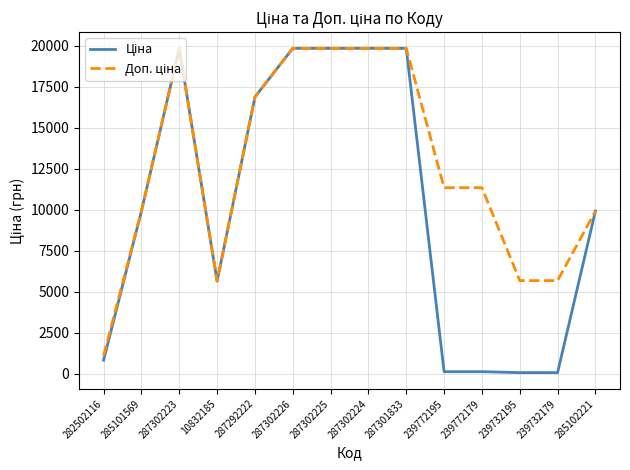

What is the total value across all series at 10832185?

11272.0